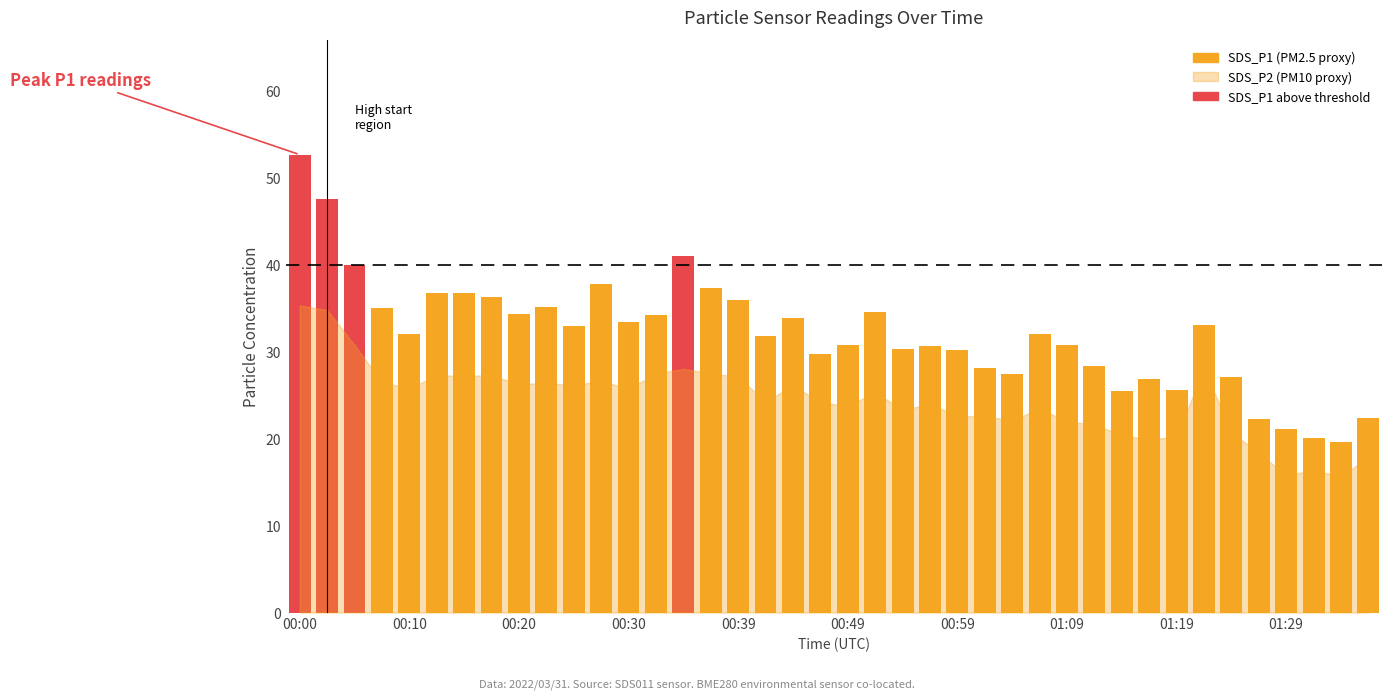

What is the difference between the second highest and second lowest values?

27.6